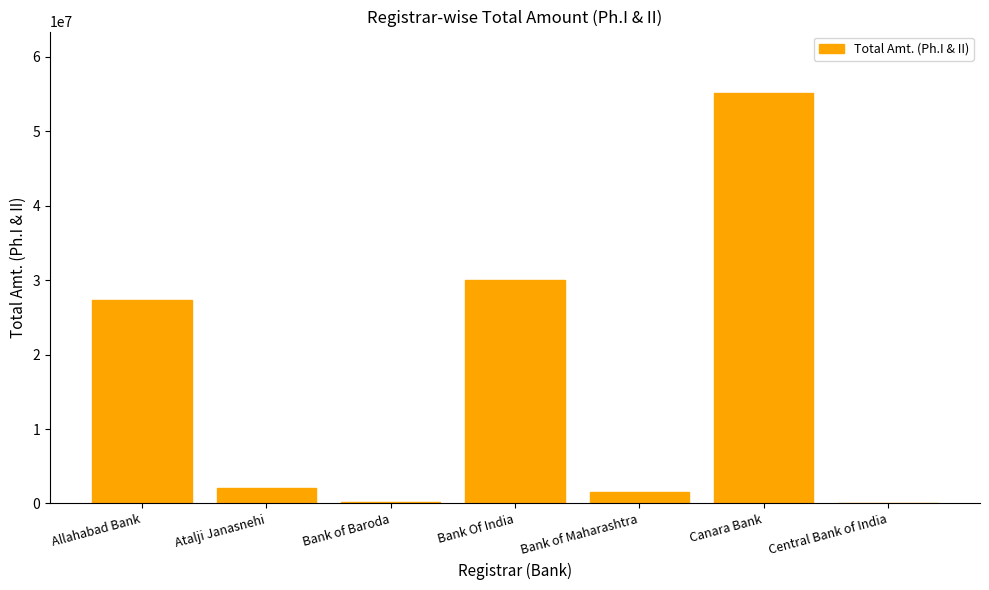

What is the ratio of the value at Allahabad Bank to the value at Canara Bank?

0.5